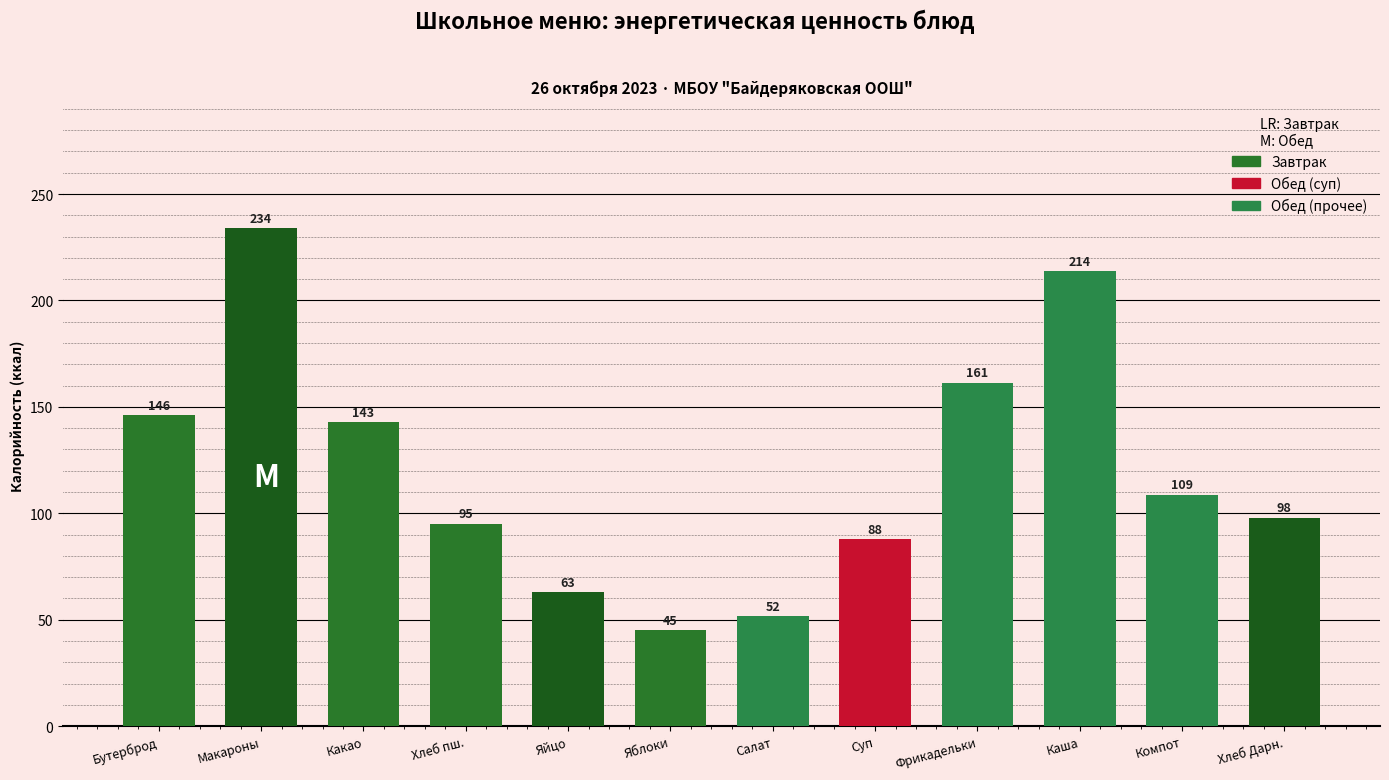

Which label corresponds to the largest value in the chart?

Макароны